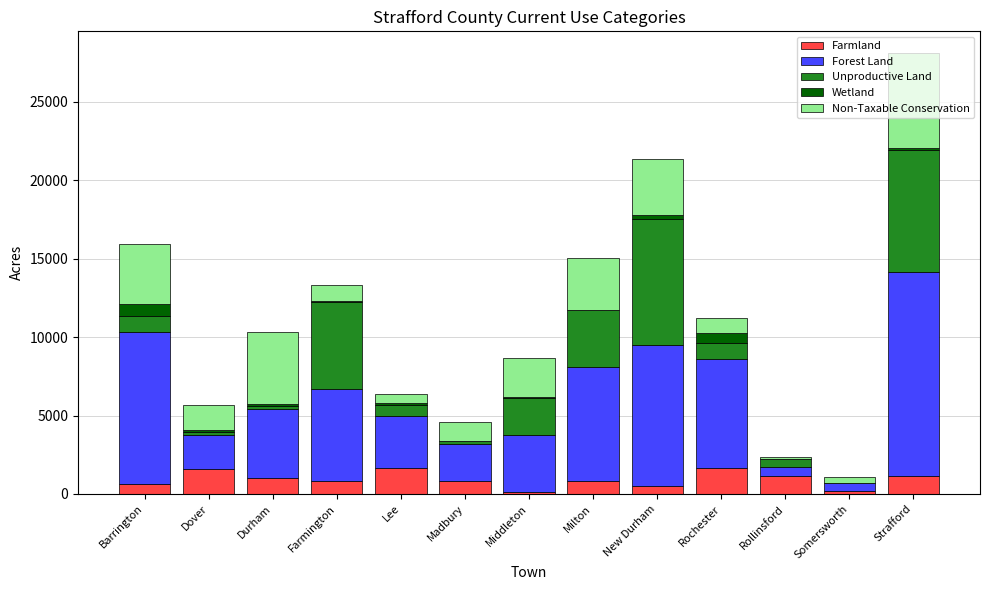

How many distinct data groups are displayed?

5